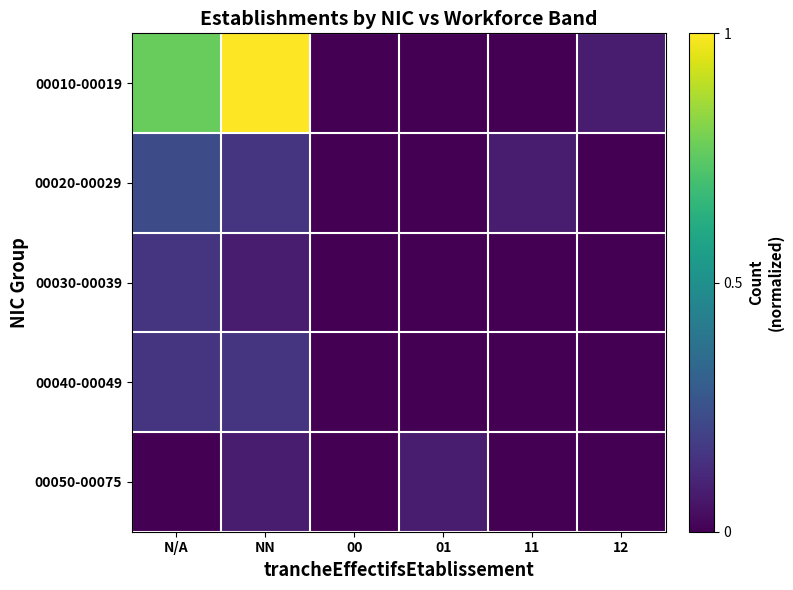

Reading left to right, list all the values displayed in this chart.

00010-00019: N/A=0.8	NN=1.0	00=0.0	01=0.0	11=0.0	12=0.1
00020-00029: N/A=0.2	NN=0.2	00=0.0	01=0.0	11=0.1	12=0.0
00030-00039: N/A=0.2	NN=0.1	00=0.0	01=0.0	11=0.0	12=0.0
00040-00049: N/A=0.2	NN=0.2	00=0.0	01=0.0	11=0.0	12=0.0
00050-00075: N/A=0.0	NN=0.1	00=0.0	01=0.1	11=0.0	12=0.0